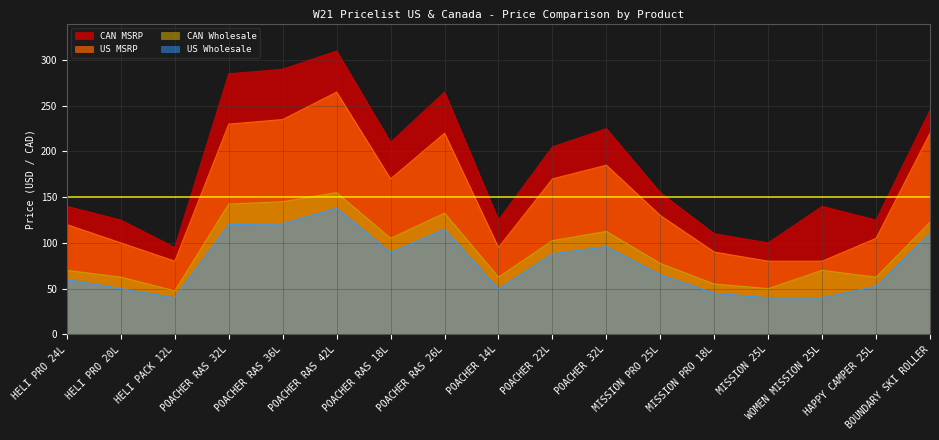

What is the smallest value displayed?

40.0